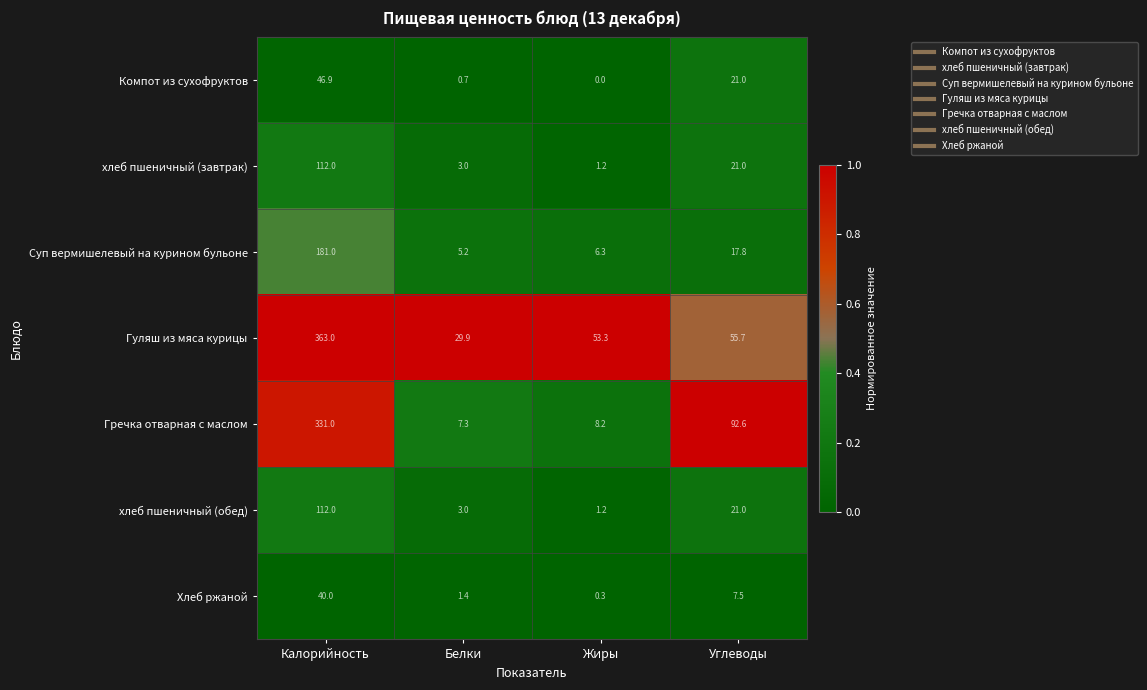

Is it true that Гречка отварная с маслом equals 11.8 at Жиры?

False